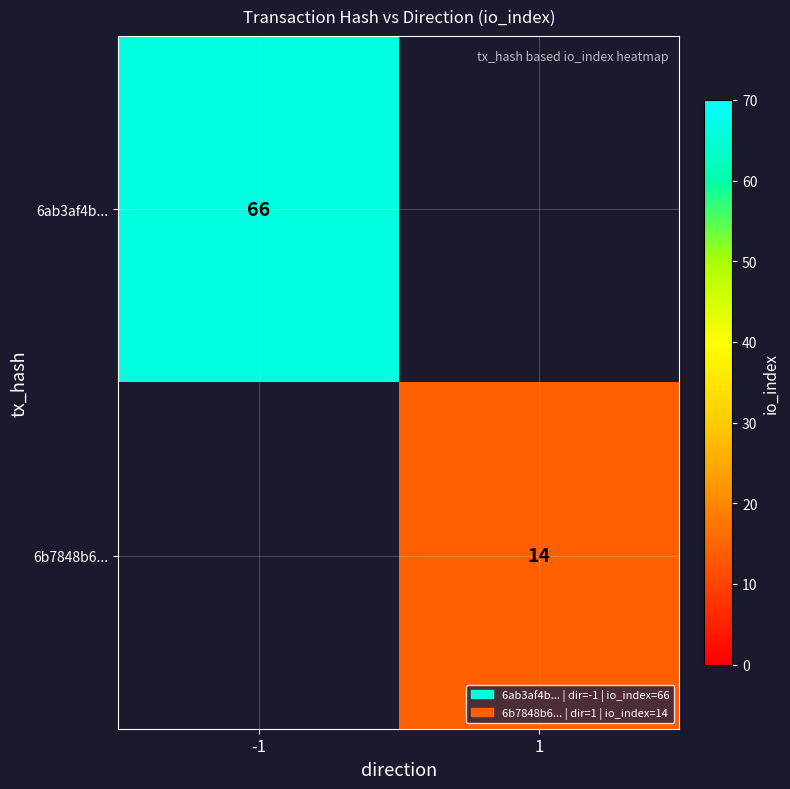

True or false: 6b7848b6... has a value of 14 at 1.

True